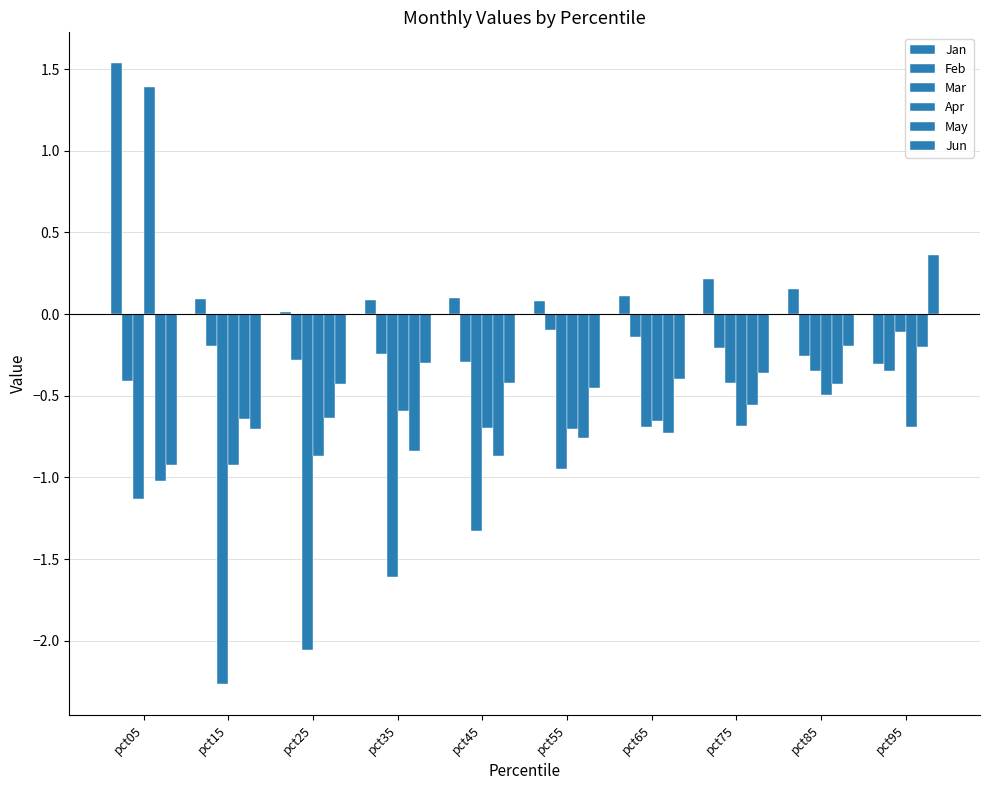

Count the Jun values in the range 0 to 1.

1